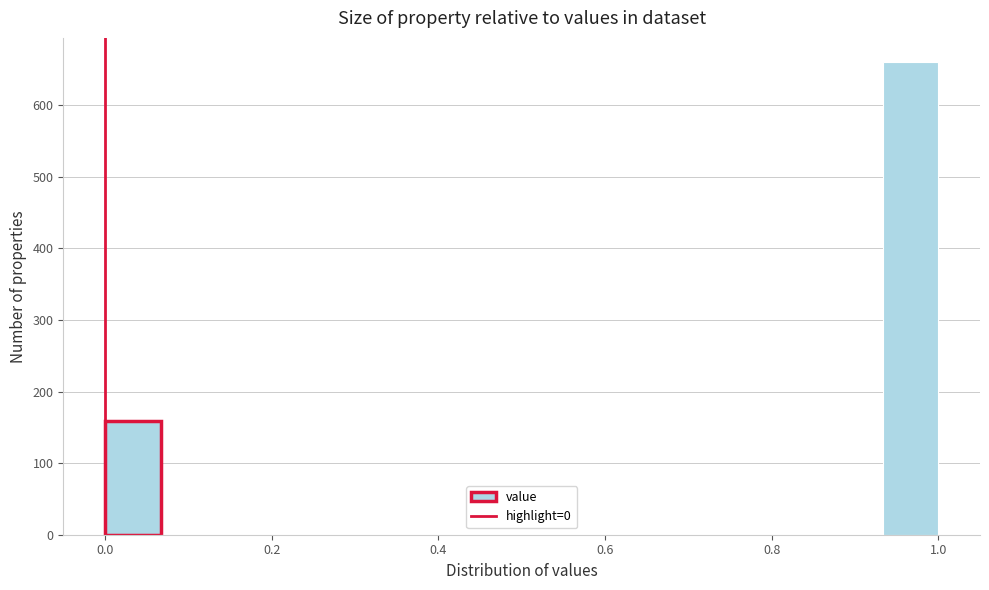

Around what value on the x-axis is the tallest bar? Give the approximate position of its centre, as read against the axis.

0.96